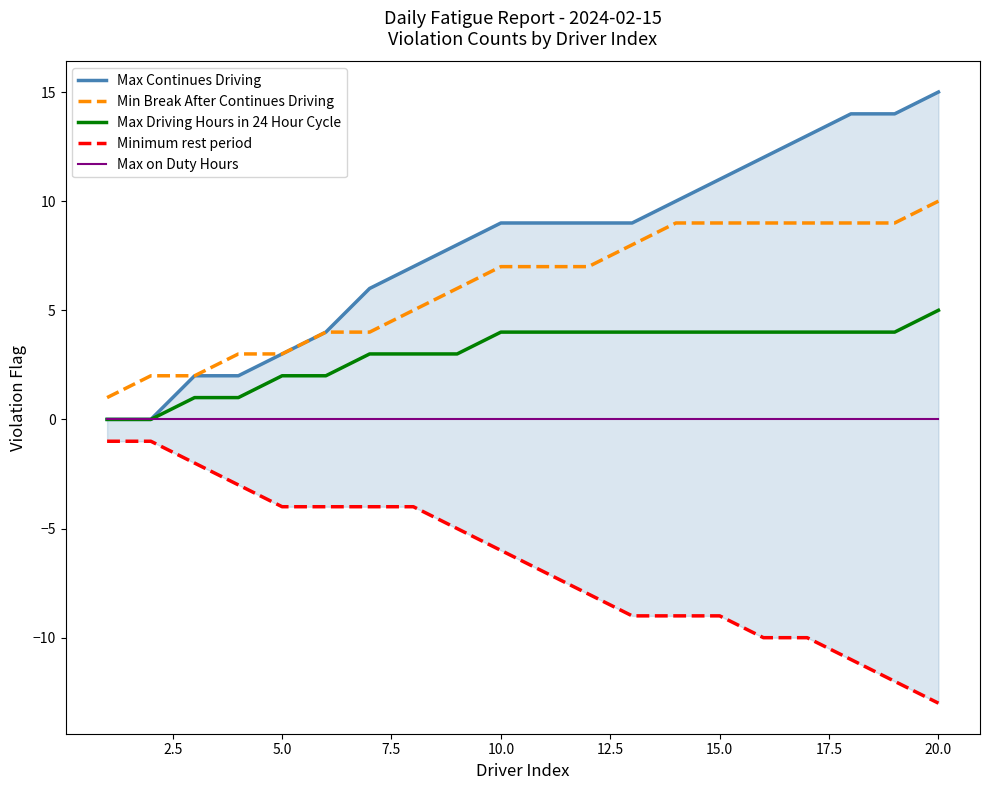

What is the difference between the second highest and minimum values in the Min Break After Continues Driving series?

8